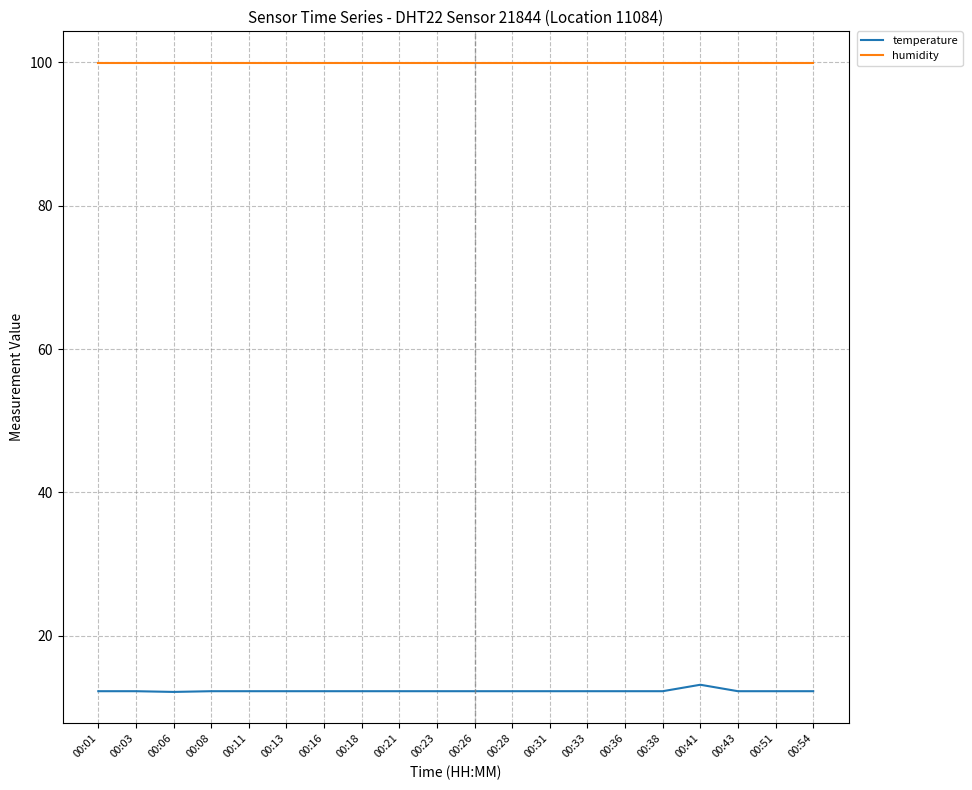

Rank the series by their average value, from lowest to highest.

temperature, humidity